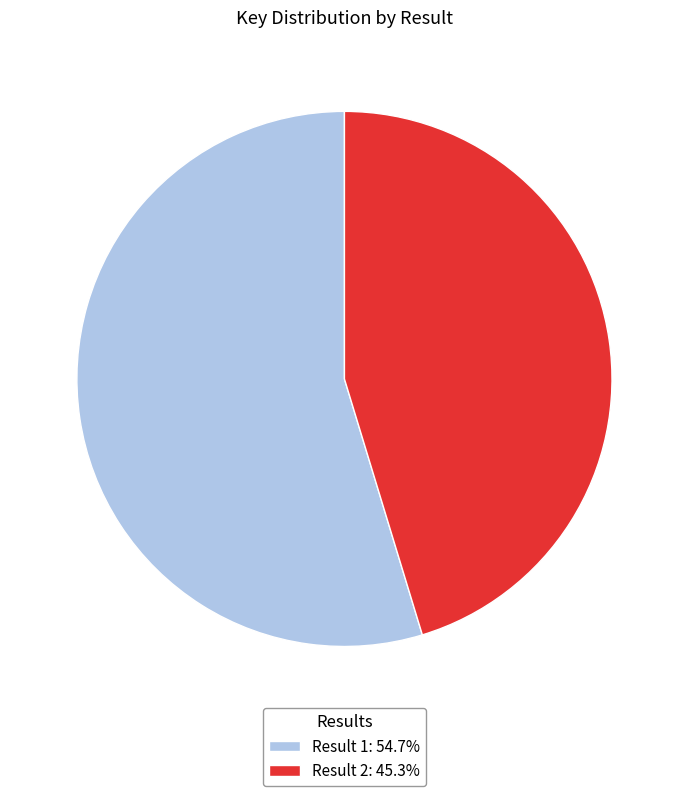

Does Result 1: 54.7% represent more than half of the total?

Yes